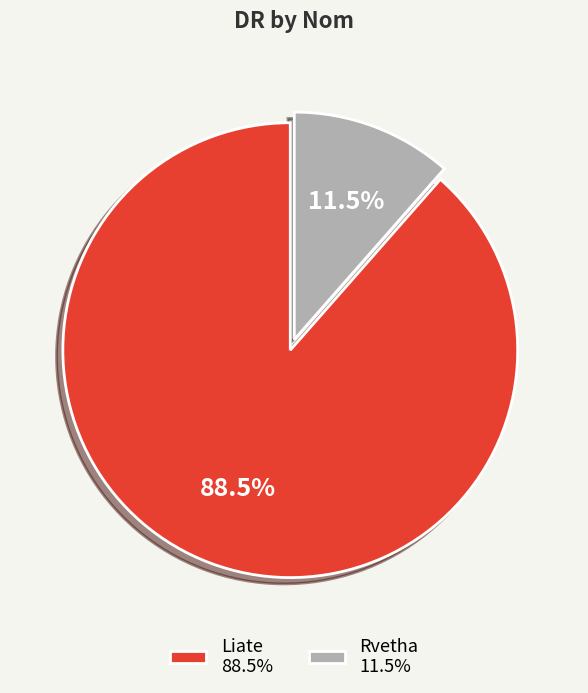

Count the number of slices in the pie.

2